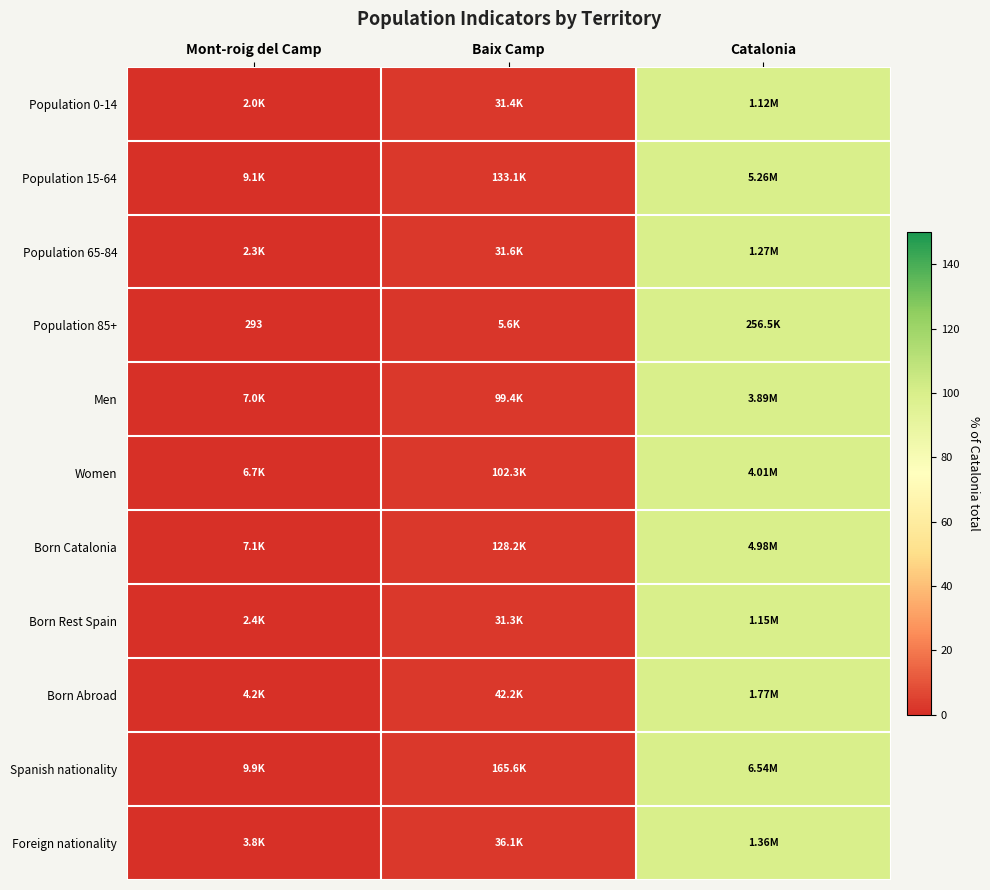

Between Mont-roig del Camp and Baix Camp, which is larger?

Baix Camp